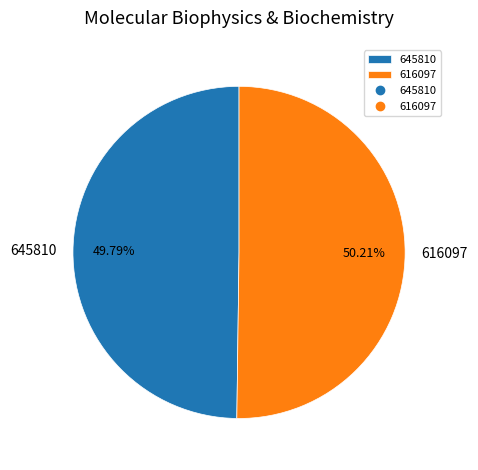

How many segments does this pie chart have?

2